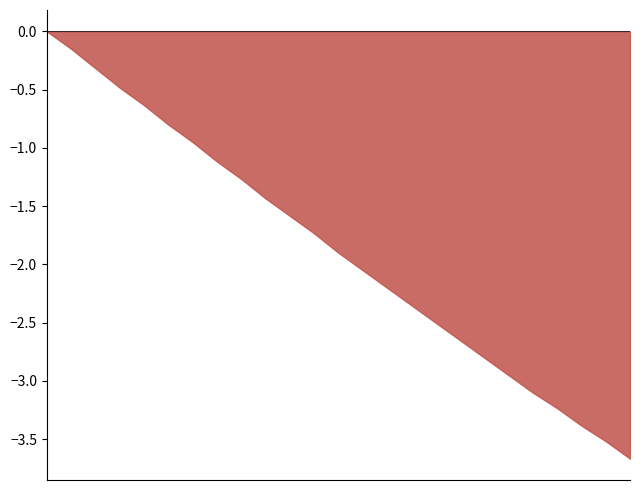

What is the smallest value displayed?

-3.7